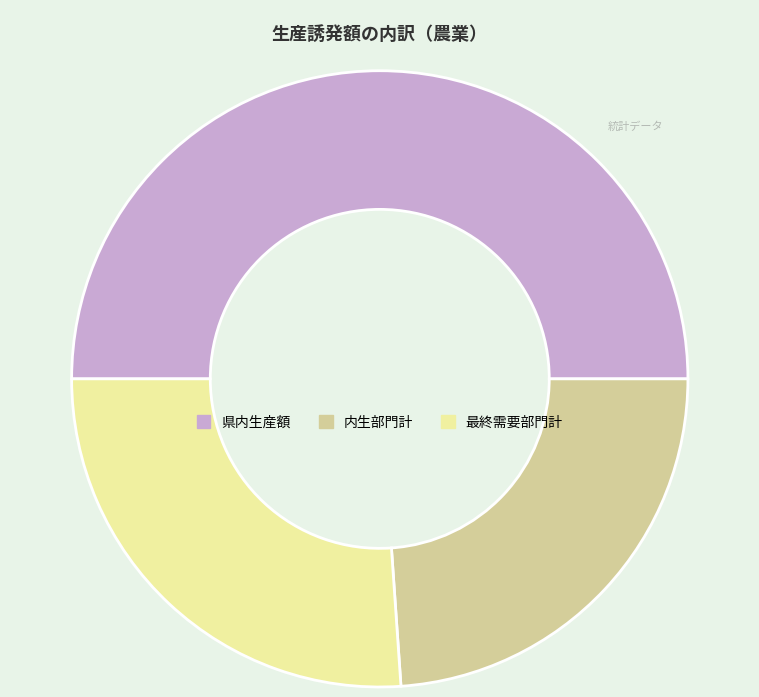

Rank the categories by value from lowest to highest.

内生部門計, 最終需要部門計, 県内生産額